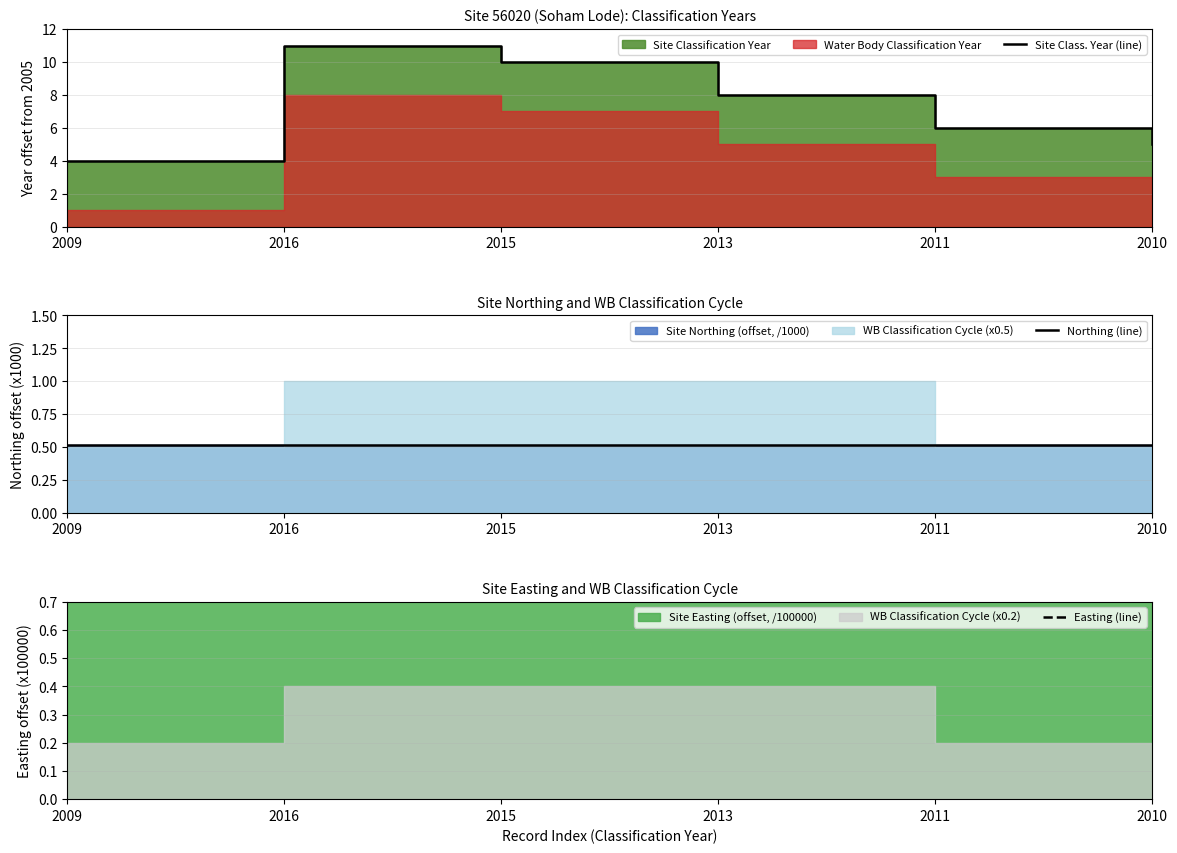

True or false: Northing (line) and Site Class. Year (line) intersect in this chart.

False